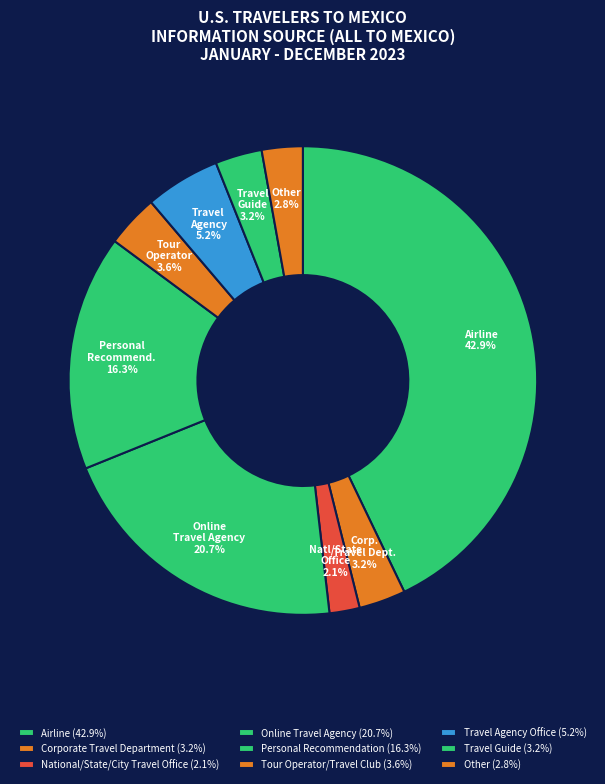

What is the largest slice in the pie chart?

Airline